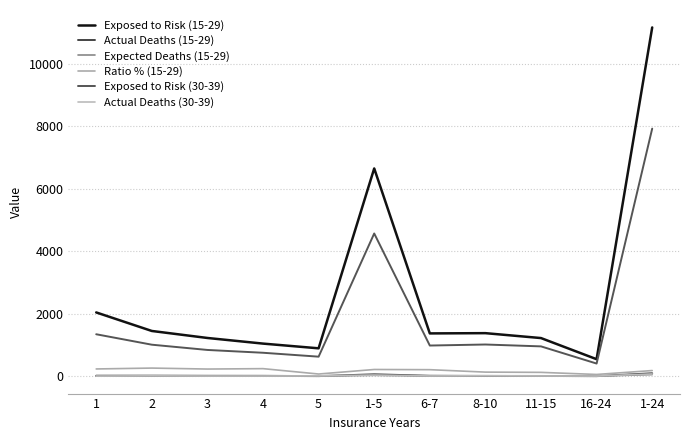

Does the chart display data point markers on the line(s)?

No